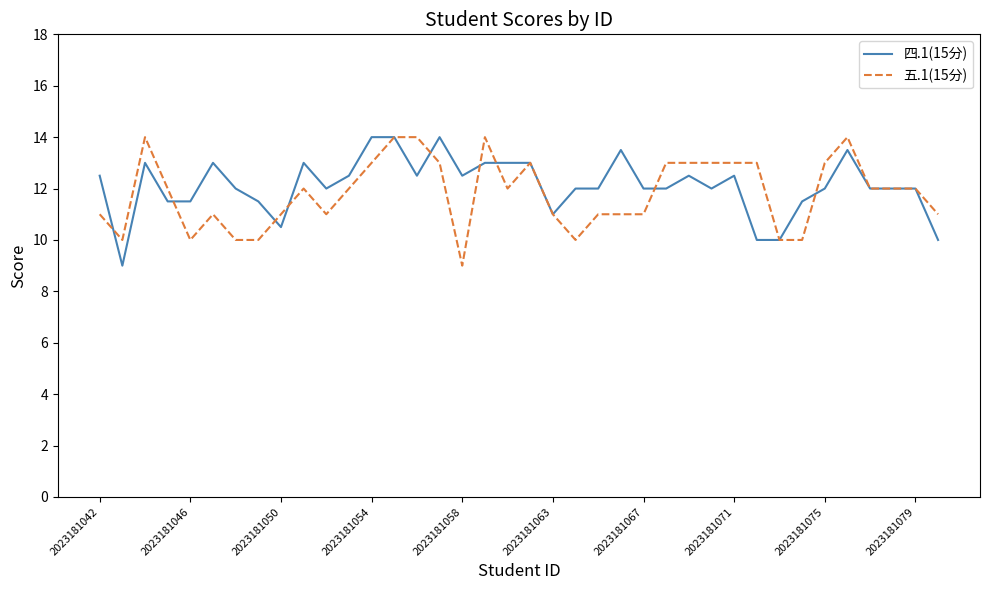

What is the sum of all 四.1(15分) values?

460.5